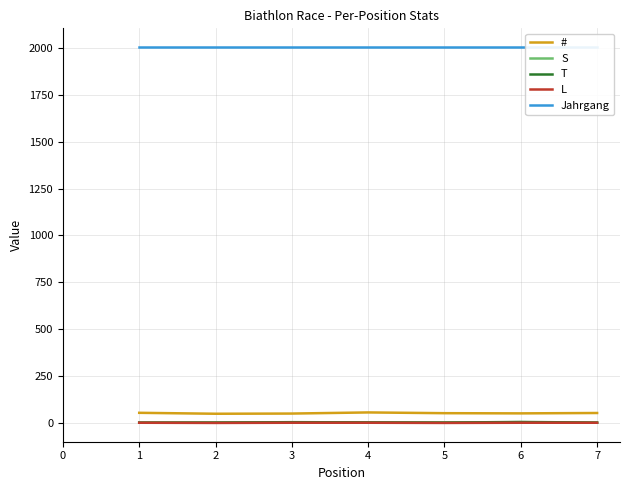

What are all the series names shown in the legend?

#, S, T, L, Jahrgang